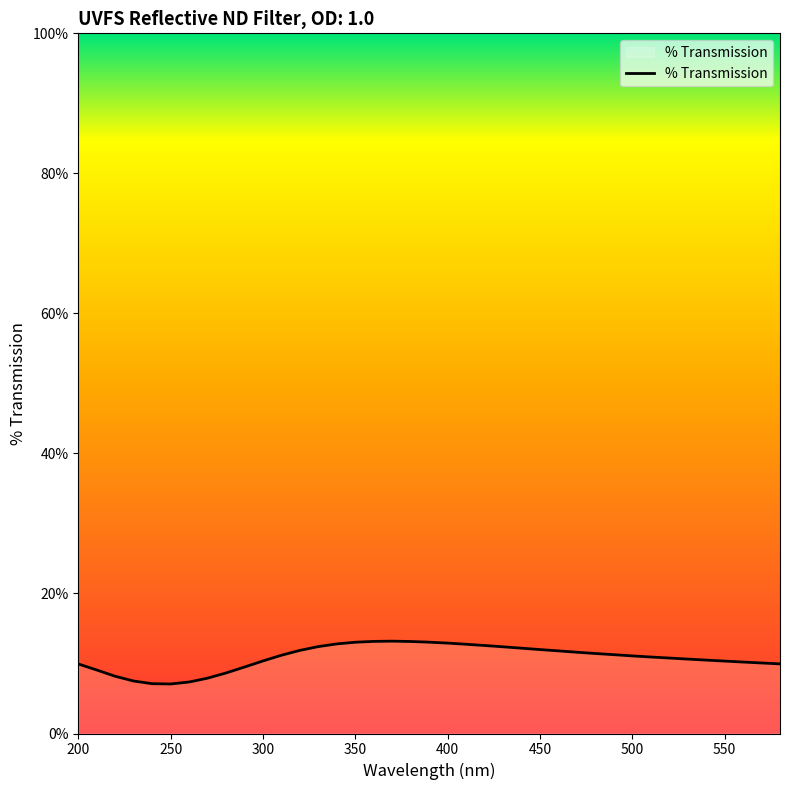

What is the difference between the maximum and minimum values?

6.1